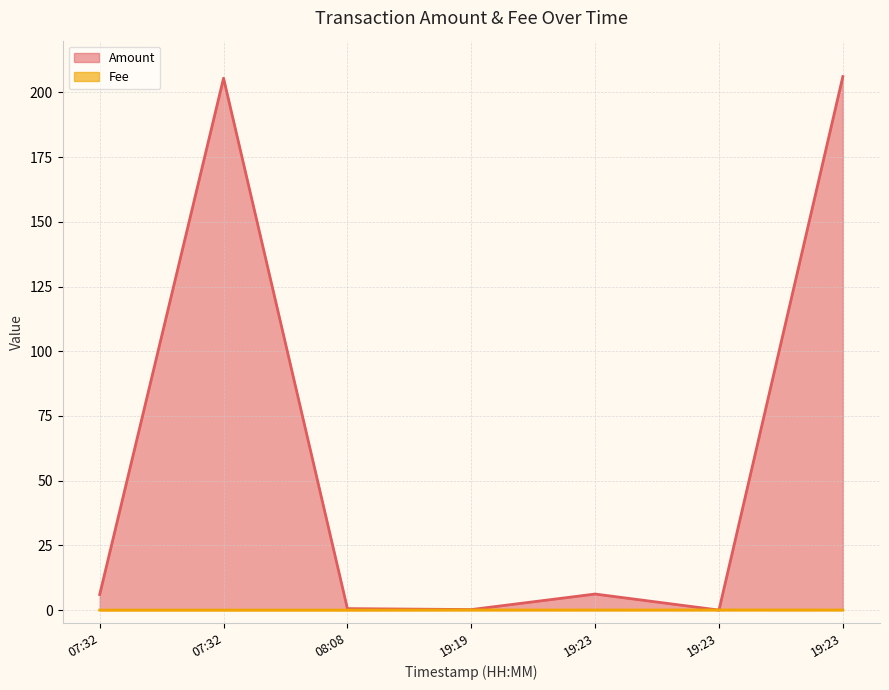

Which series ends up on top after the final intersection of Fee and Amount?

Amount